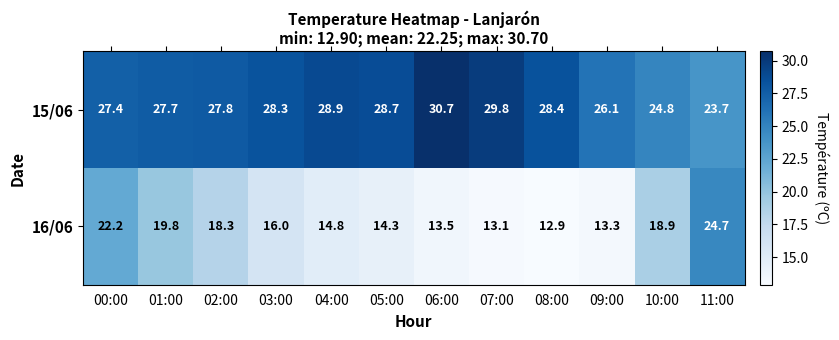

List the series in order of their peak value, lowest first.

16/06, 15/06